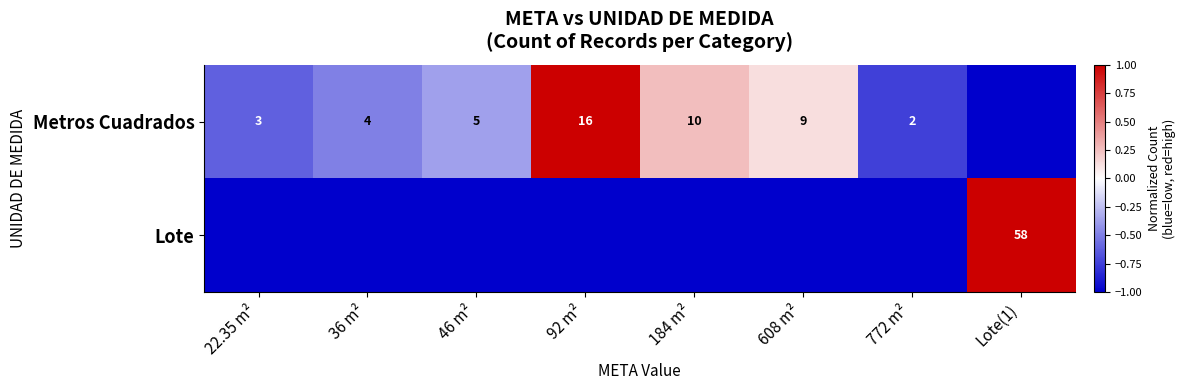

At which category does the chart reach its minimum across all series?

Lote(1)